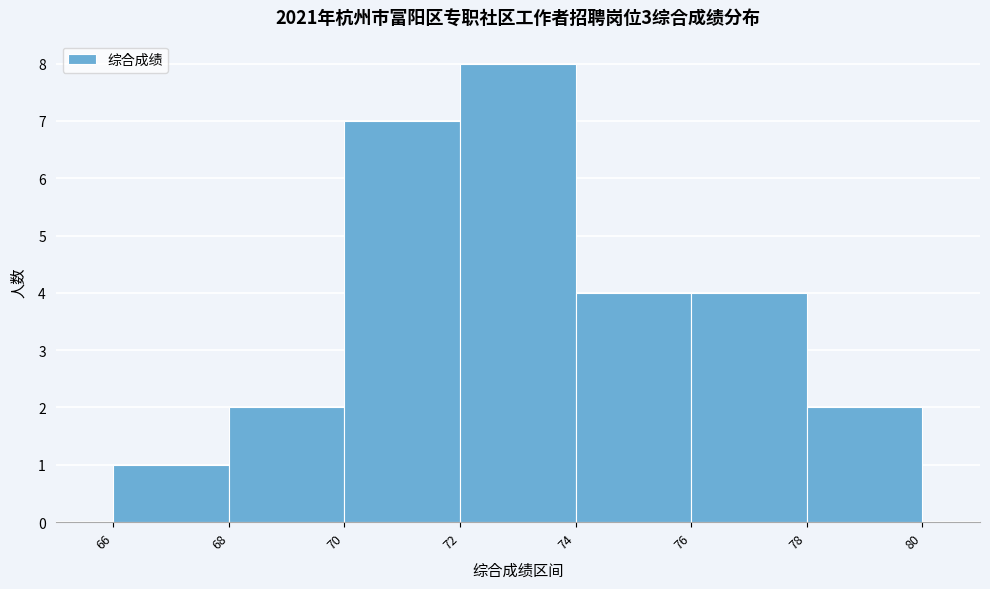

Reading left to right, list every bar in this chart as the range it spans on the x-axis followed by its height. The values are not printed on the chart, so give them approximately, as read against the axis.

66 to 68: 1
68 to 70: 2
70 to 72: 7
72 to 74: 8
74 to 76: 4
76 to 78: 4
78 to 80: 2